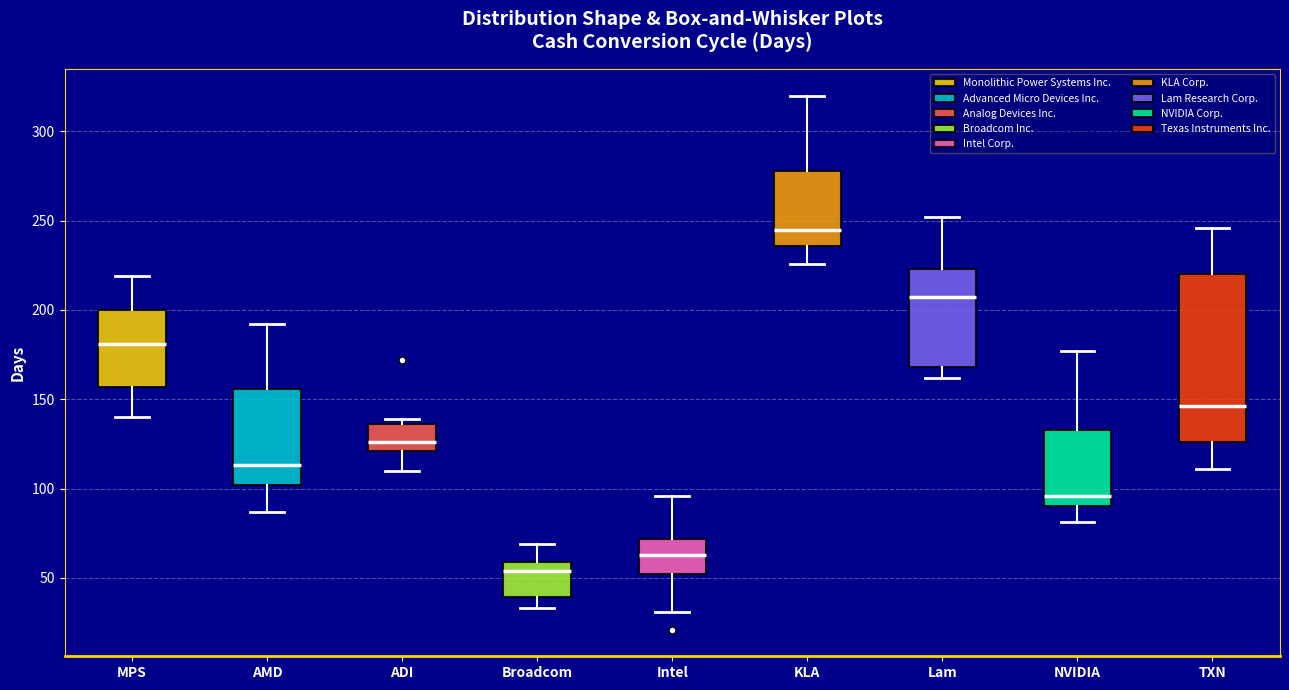

Reading left to right, transcribe this box plot: for each box, give where its median line is, the range the box spans, and where its two whiskers end, as read against the y-axis. The values are not printed on the chart, so give them approximately, as read against the axis.

MPS: median 180, box 155 to 200, whiskers 140 to 220
AMD: median 115, box 100 to 155, whiskers 85 to 190
ADI: median 125, box 120 to 135, whiskers 110 to 140
Broadcom: median 55, box 40 to 60, whiskers 35 to 70
Intel: median 65, box 50 to 70, whiskers 30 to 95
KLA: median 245, box 235 to 280, whiskers 225 to 320
Lam: median 205, box 170 to 225, whiskers 160 to 250
NVIDIA: median 95, box 90 to 135, whiskers 80 to 175
TXN: median 145, box 125 to 220, whiskers 110 to 245